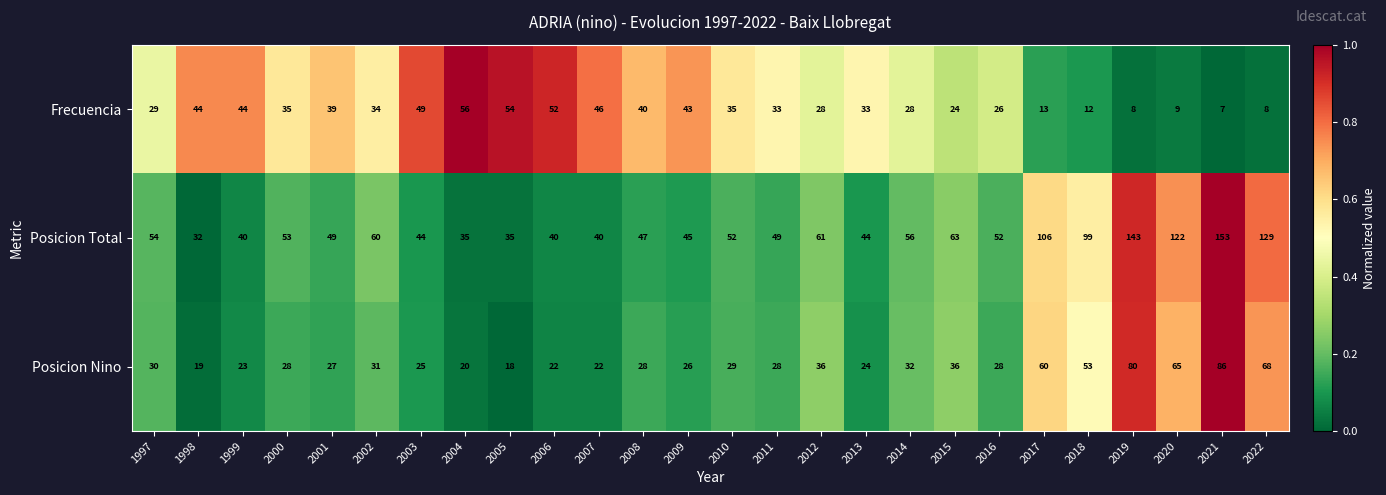

Which series has the largest range (max minus min)?

Posicion Total